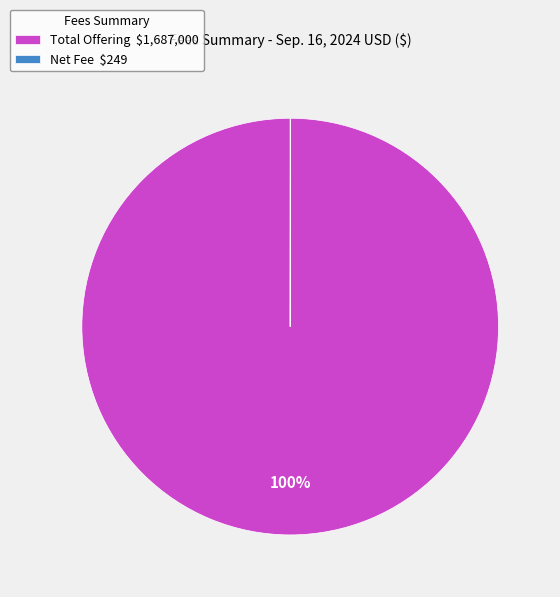

Is there any slice that represents more than half of the pie?

Yes